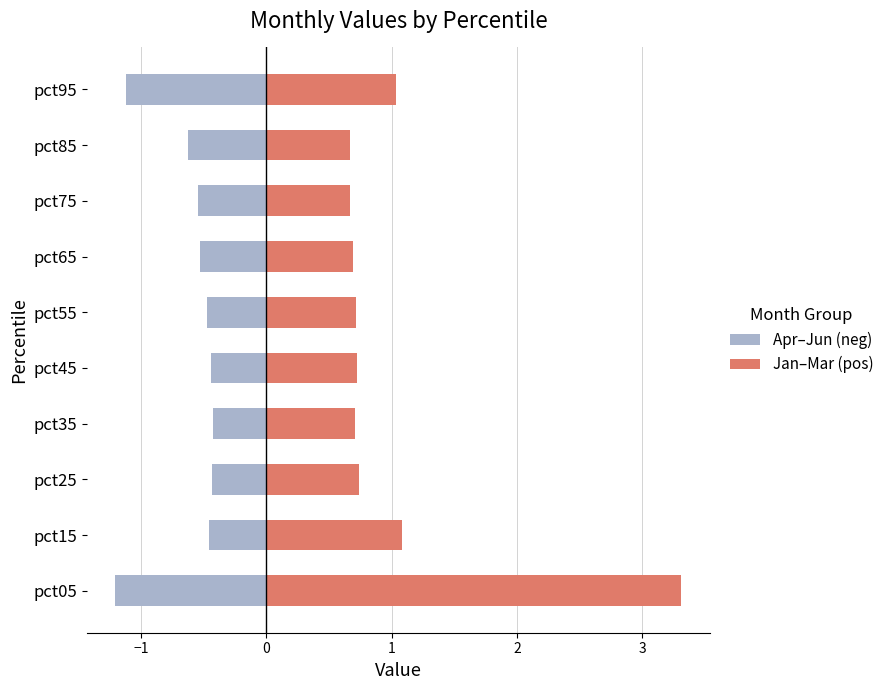

What is the minimum value for Apr–Jun (neg)?

-1.2